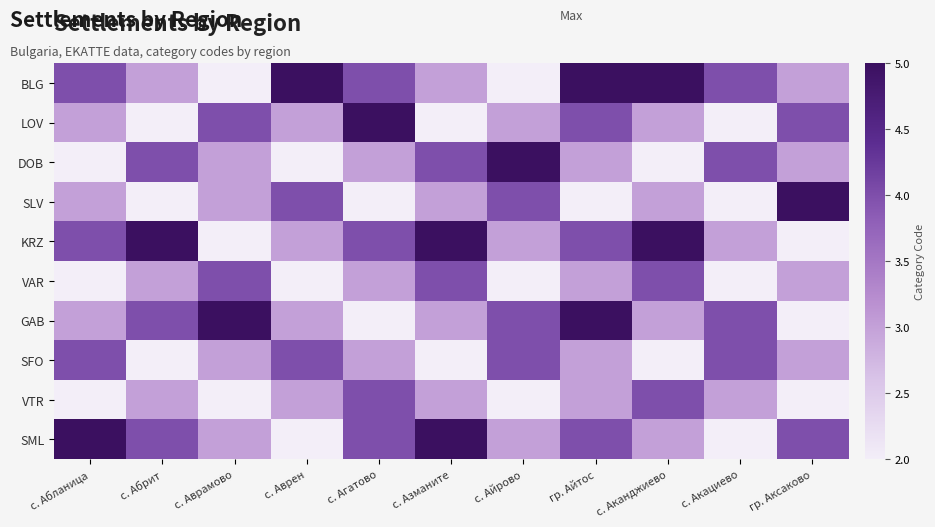

Reading left to right, what are all the values shown in this chart?

BLG: с. Абланица=4	с. Абрит=3	с. Аврамово=2	с. Аврен=5	с. Агатово=4	с. Азманите=3	с. Айрово=2	гр. Айтос=6	с. Аканджиево=5	с. Акациево=4	гр. Аксаково=3
LOV: с. Абланица=3	с. Абрит=2	с. Аврамово=4	с. Аврен=3	с. Агатово=5	с. Азманите=2	с. Айрово=3	гр. Айтос=4	с. Аканджиево=3	с. Акациево=2	гр. Аксаково=4
DOB: с. Абланица=2	с. Абрит=4	с. Аврамово=3	с. Аврен=2	с. Агатово=3	с. Азманите=4	с. Айрово=5	гр. Айтос=3	с. Аканджиево=2	с. Акациево=4	гр. Аксаково=3
SLV: с. Абланица=3	с. Абрит=2	с. Аврамово=3	с. Аврен=4	с. Агатово=2	с. Азманите=3	с. Айрово=4	гр. Айтос=2	с. Аканджиево=3	с. Акациево=2	гр. Аксаково=5
KRZ: с. Абланица=4	с. Абрит=5	с. Аврамово=2	с. Аврен=3	с. Агатово=4	с. Азманите=5	с. Айрово=3	гр. Айтос=4	с. Аканджиево=5	с. Акациево=3	гр. Аксаково=2
VAR: с. Абланица=2	с. Абрит=3	с. Аврамово=4	с. Аврен=2	с. Агатово=3	с. Азманите=4	с. Айрово=2	гр. Айтос=3	с. Аканджиево=4	с. Акациево=2	гр. Аксаково=3
GAB: с. Абланица=3	с. Абрит=4	с. Аврамово=5	с. Аврен=3	с. Агатово=2	с. Азманите=3	с. Айрово=4	гр. Айтос=5	с. Аканджиево=3	с. Акациево=4	гр. Аксаково=2
SFO: с. Абланица=4	с. Абрит=2	с. Аврамово=3	с. Аврен=4	с. Агатово=3	с. Азманите=2	с. Айрово=4	гр. Айтос=3	с. Аканджиево=2	с. Акациево=4	гр. Аксаково=3
VTR: с. Абланица=2	с. Абрит=3	с. Аврамово=2	с. Аврен=3	с. Агатово=4	с. Азманите=3	с. Айрово=2	гр. Айтос=3	с. Аканджиево=4	с. Акациево=3	гр. Аксаково=2
SML: с. Абланица=5	с. Абрит=4	с. Аврамово=3	с. Аврен=2	с. Агатово=4	с. Азманите=5	с. Айрово=3	гр. Айтос=4	с. Аканджиево=3	с. Акациево=2	гр. Аксаково=4